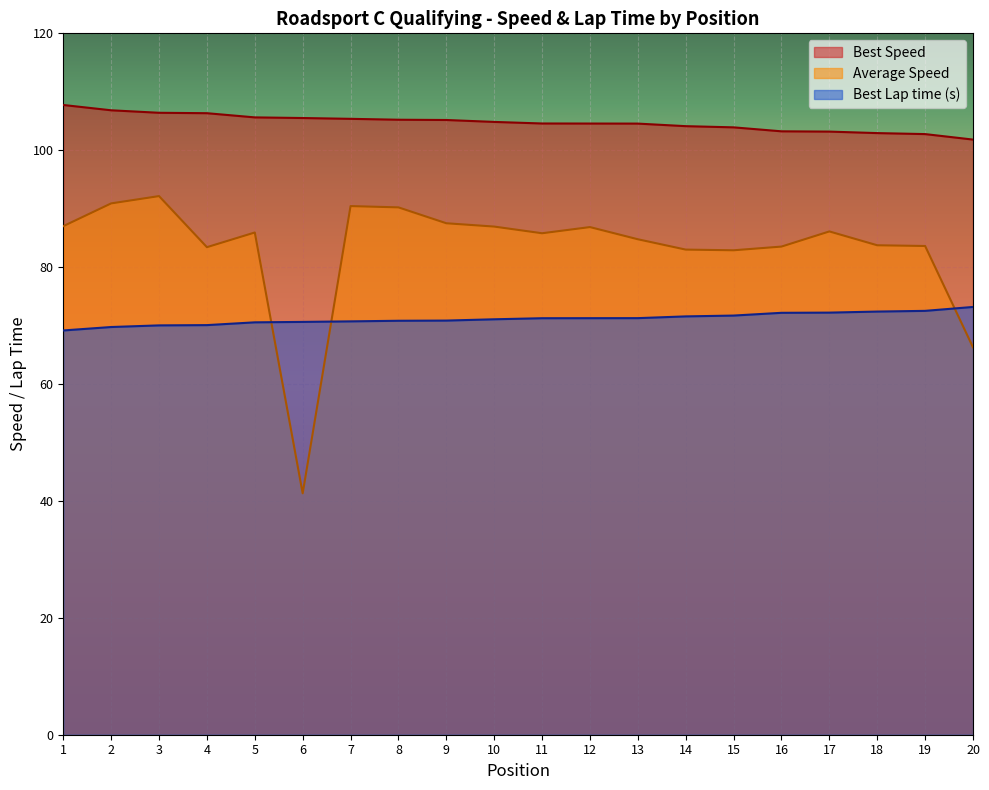

True or false: Position and Average Speed intersect in this chart.

False